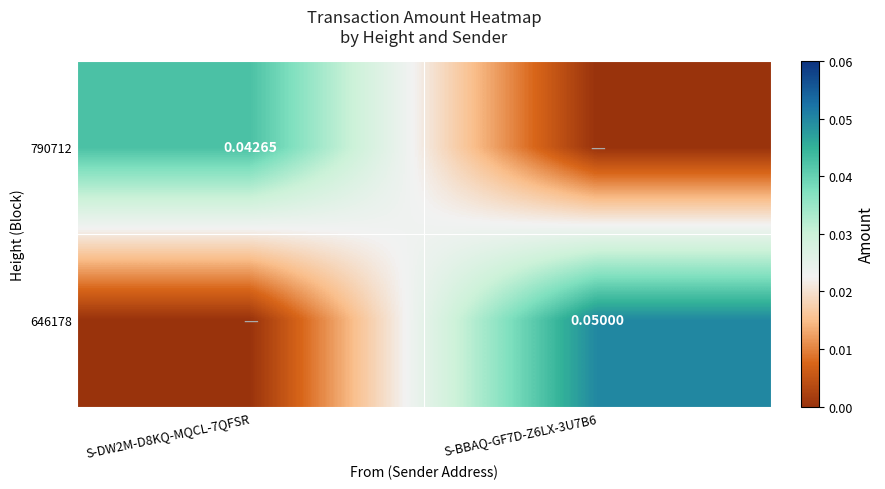

List the series in order of their peak value, lowest first.

790712, 646178